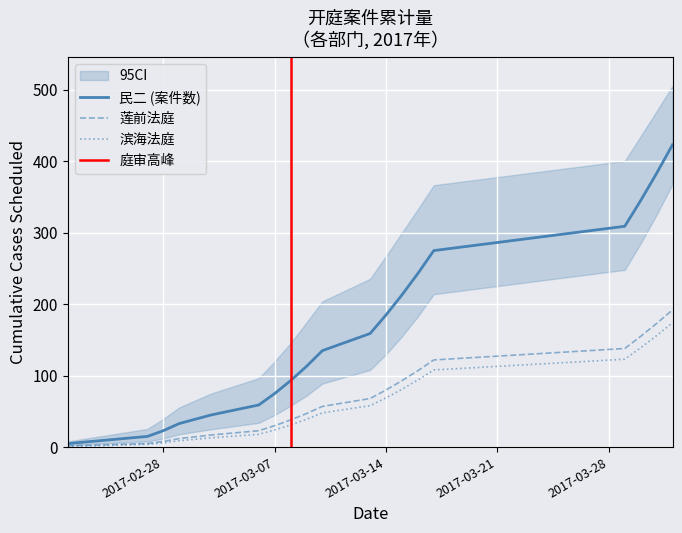

List the labels in order of 民二 value, smallest first.

2017-02-22, 2017-02-24, 2017-02-27, 2017-02-28, 2017-03-01, 2017-03-03, 2017-03-06, 2017-03-07, 2017-03-08, 2017-03-09, 2017-03-10, 2017-03-13, 2017-03-14, 2017-03-15, 2017-03-16, 2017-03-17, 2017-03-29, 2017-03-30, 2017-03-31, 2017-04-01